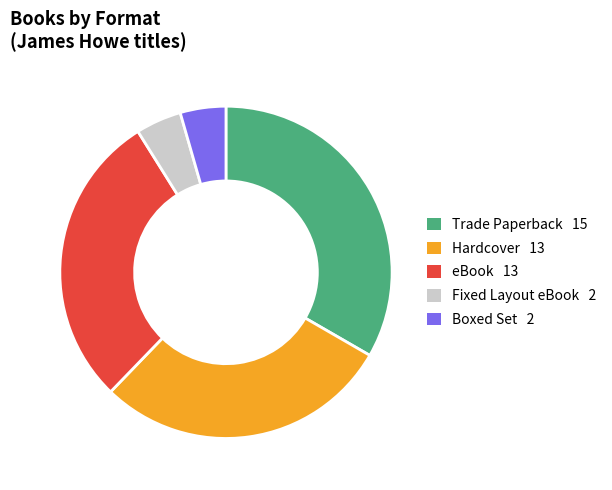

How many segments does this pie chart have?

5